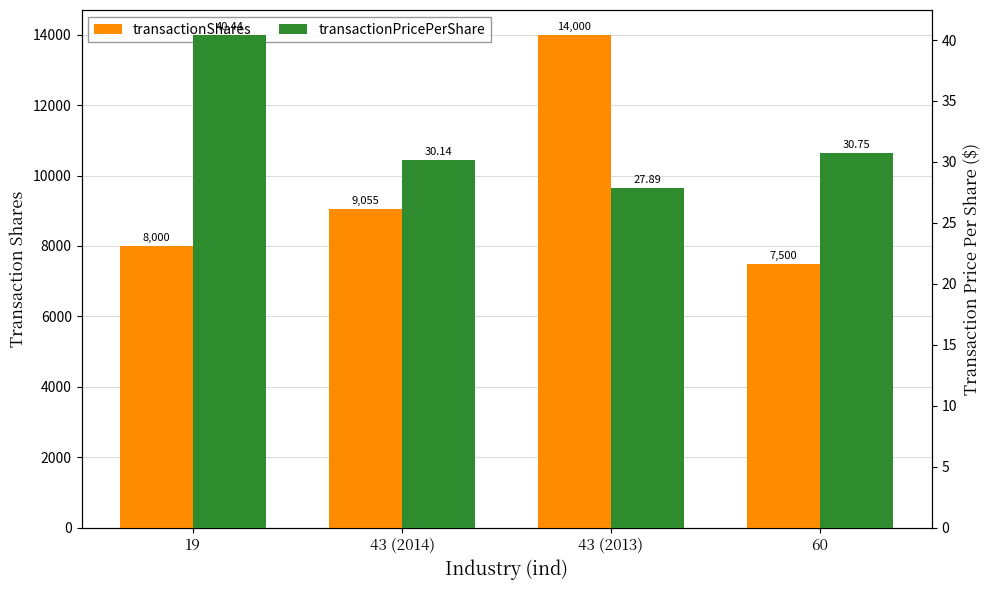

The transactionPricePerShare series shows 14.1 at 43 (2013). True or false?

False